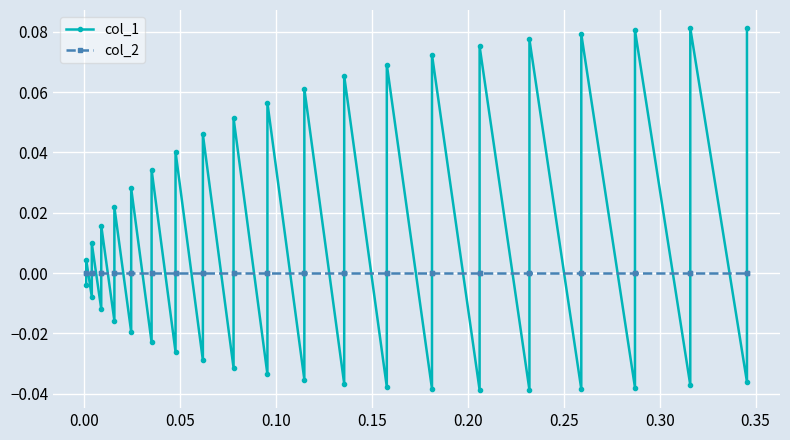

Is the value of col_2 at 30 greater than the value of col_1 at 30?

Yes